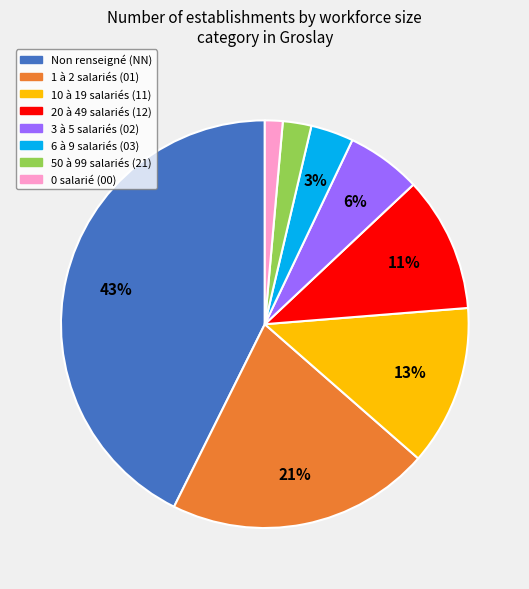

Is there a majority slice in this chart?

No